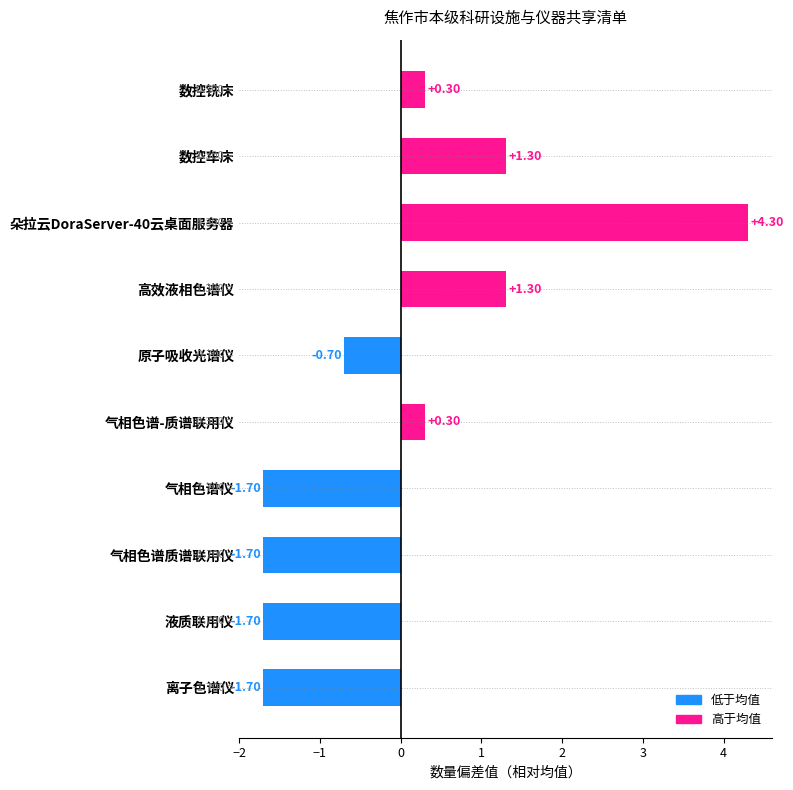

Are the bars horizontal?

Yes